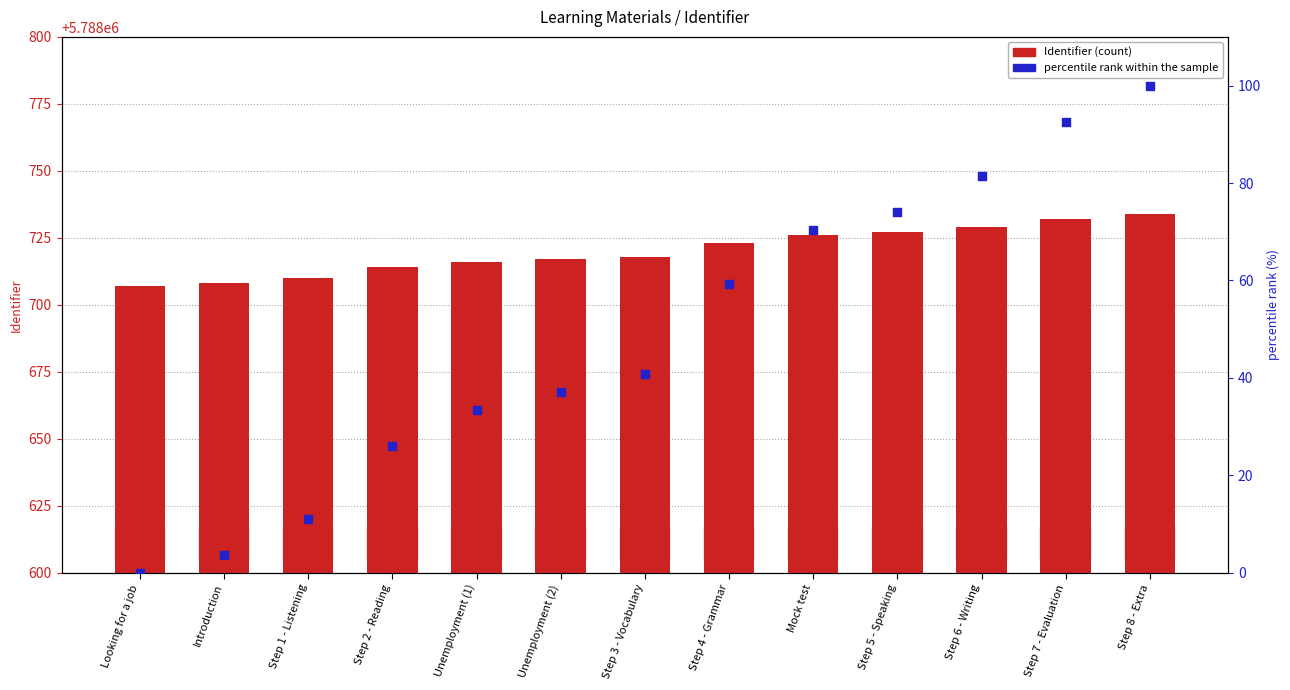

Which series has the widest spread of Y values?

percentile rank within the sample